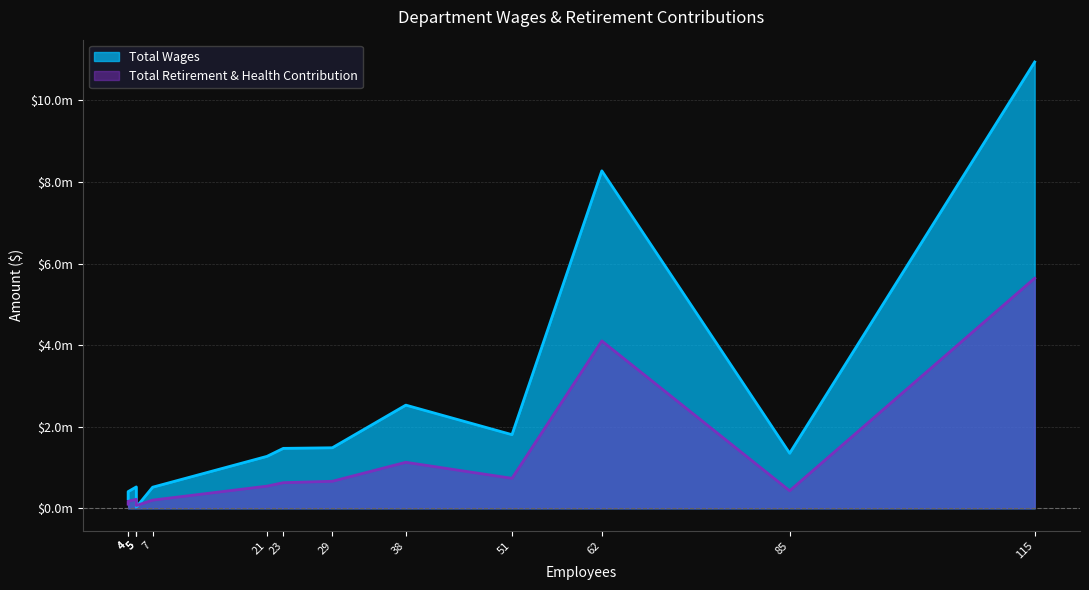

In Total Retirement & Health Contribution, how many points are lower than both neighbors (excluding endpoints)?

1